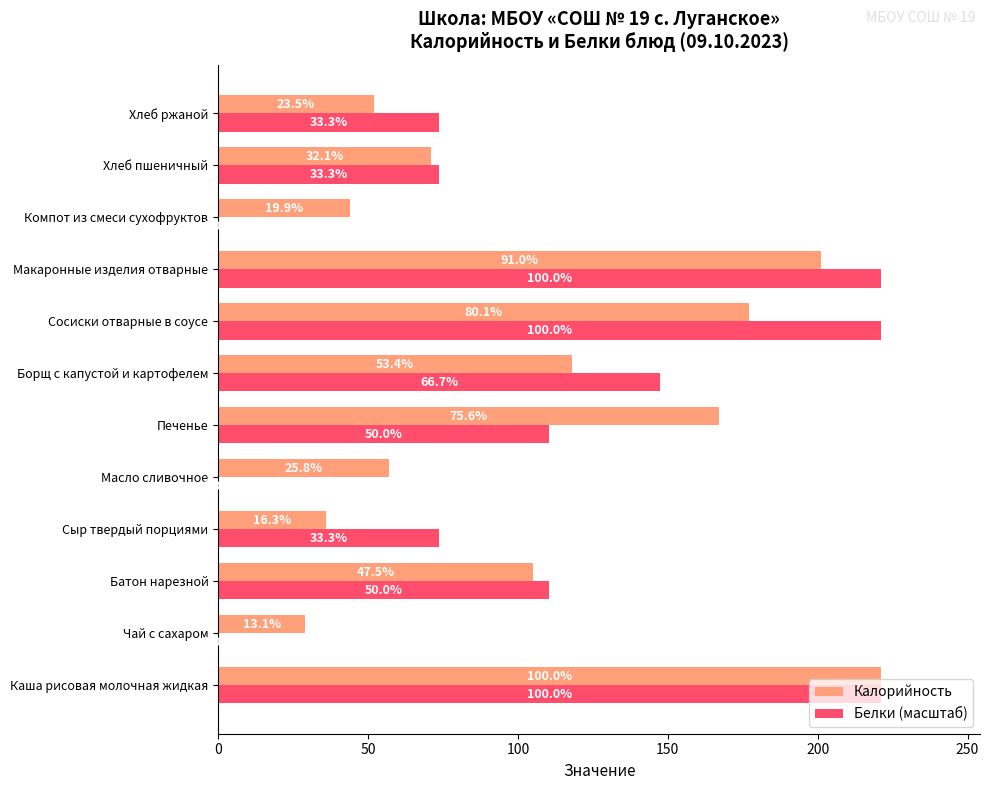

What are all the series names shown in the legend?

Калорийность, Белки (масштаб)